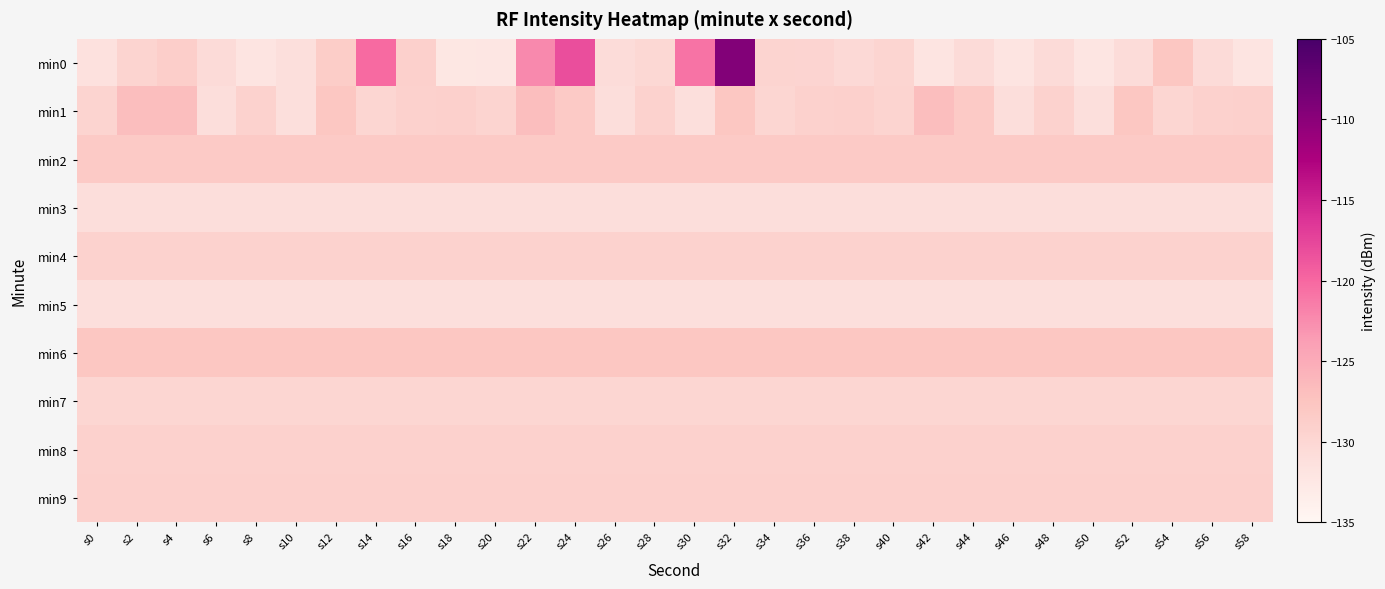

What is the difference between the highest and lowest values at s18?

4.6